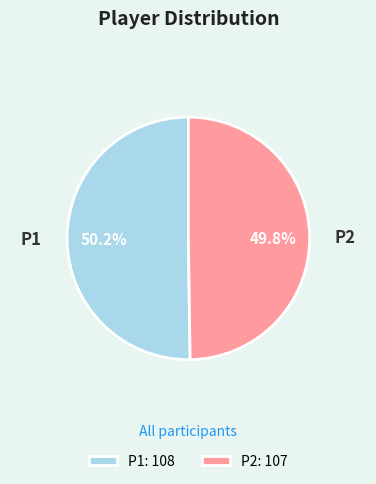

Approximately how many times larger is the value at P2 compared to P1?

1.0